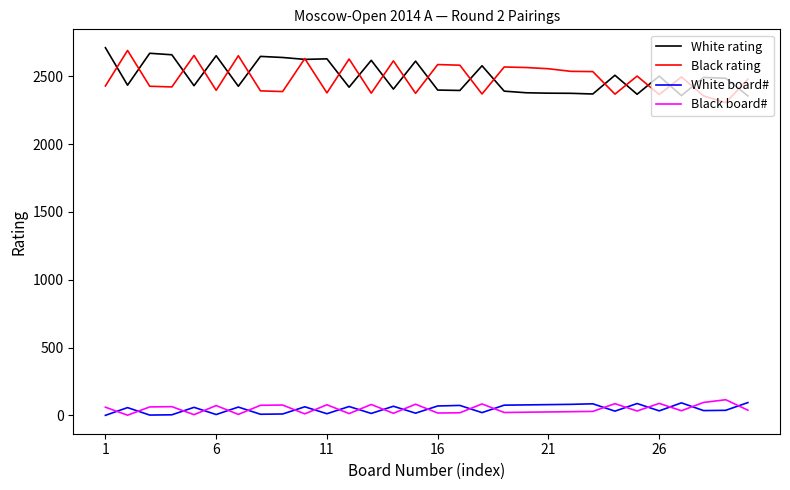

What is the minimum value for Black rating?

2305